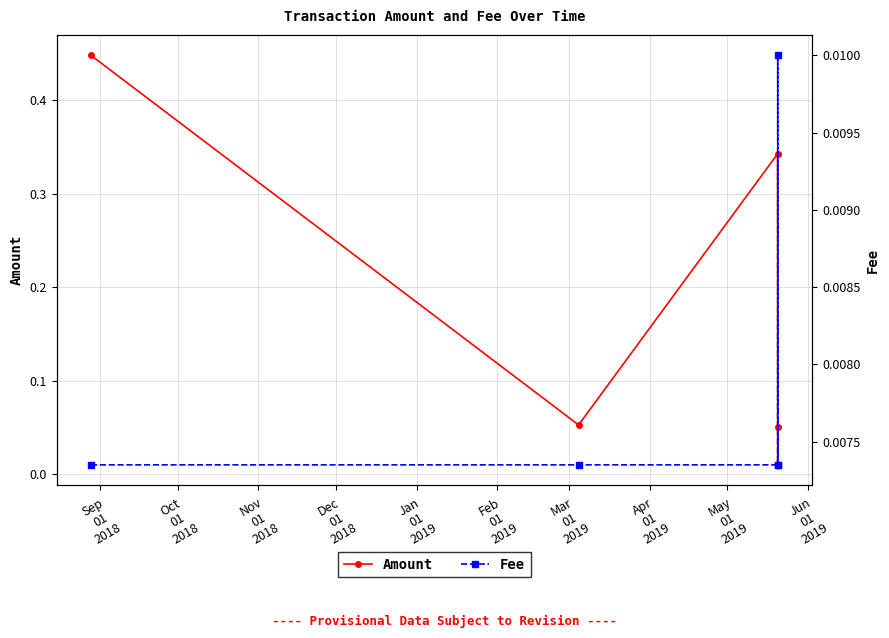

Reading left to right, extract all data points from this chart.

Amount: 0.4	0.1	0.3	0.0	0.1
Fee: 0.0	0.0	0.0	0.0	0.0